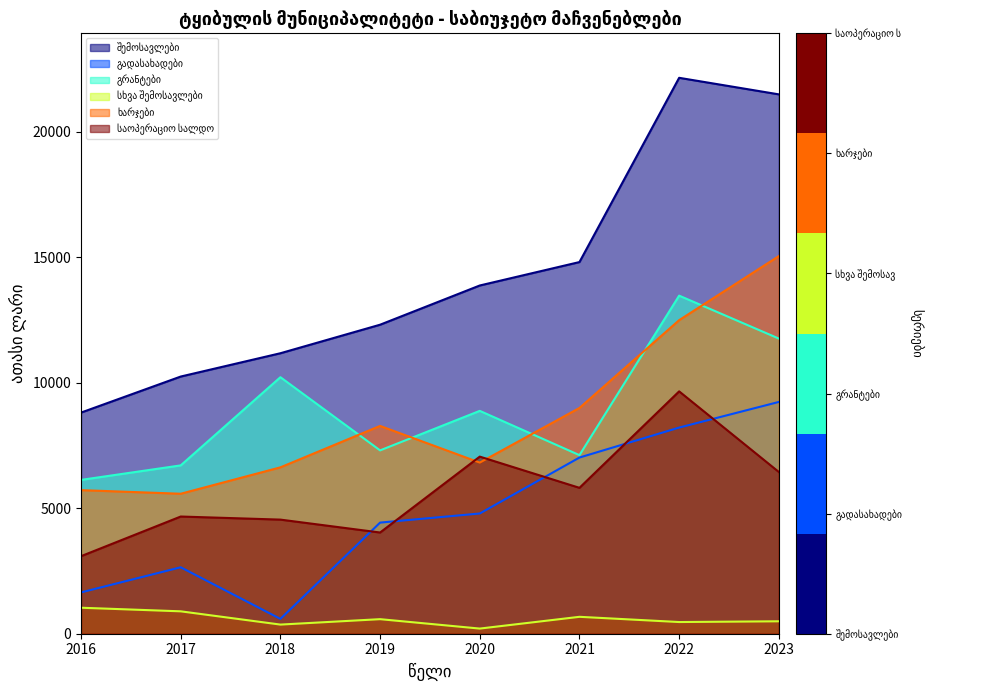

At which category is the sum across all series the highest?

2022